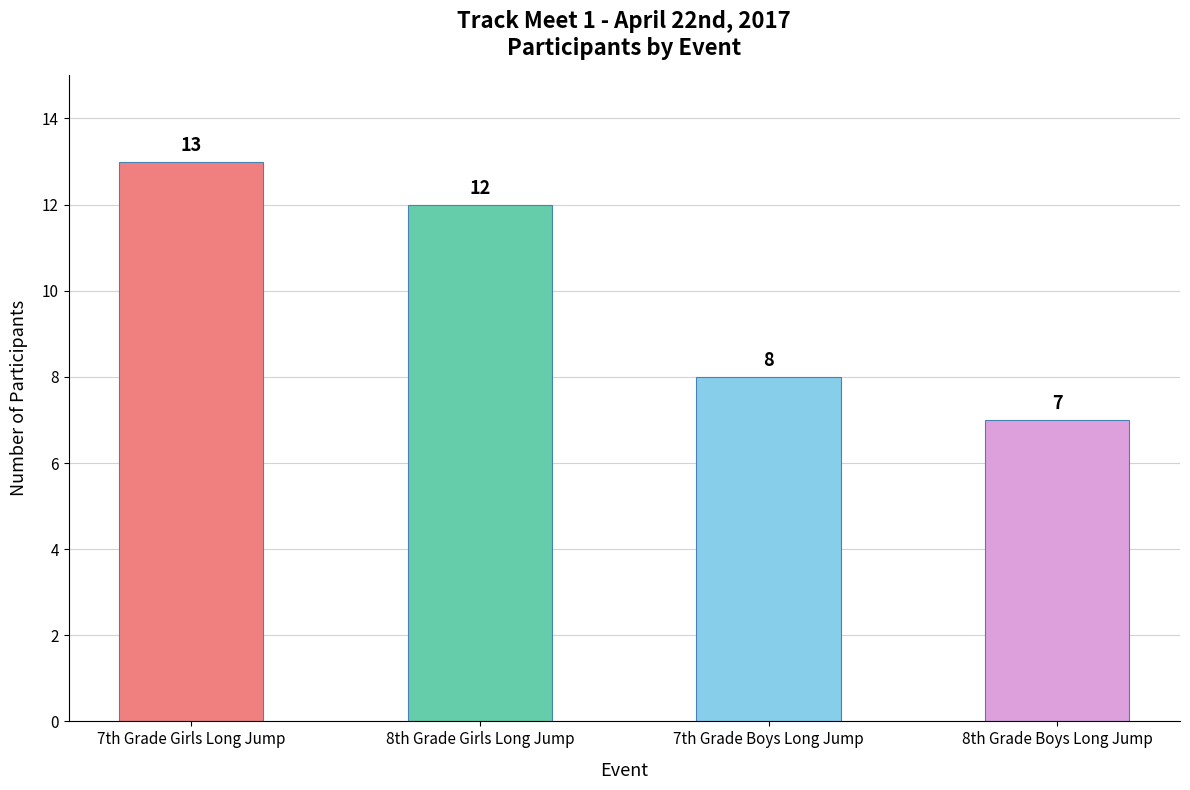

What value does the data have at 7th Grade Girls Long Jump?

13